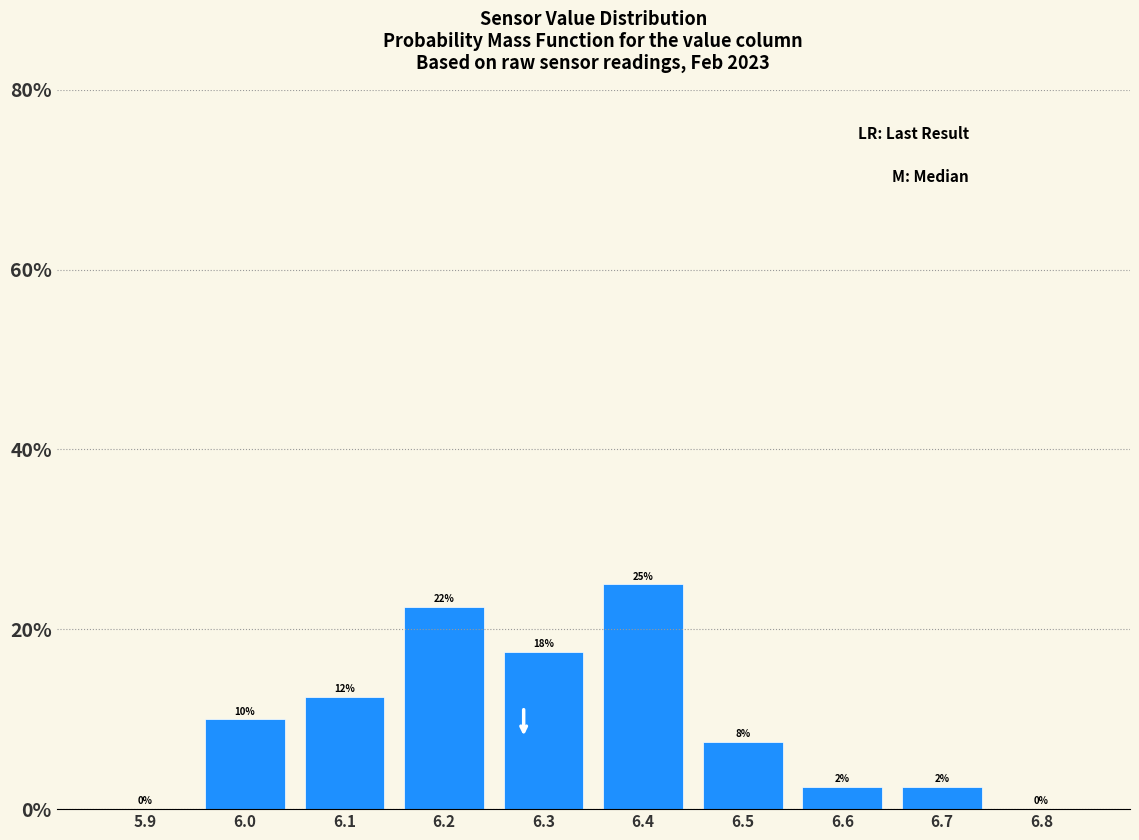

Are the bars horizontal?

No